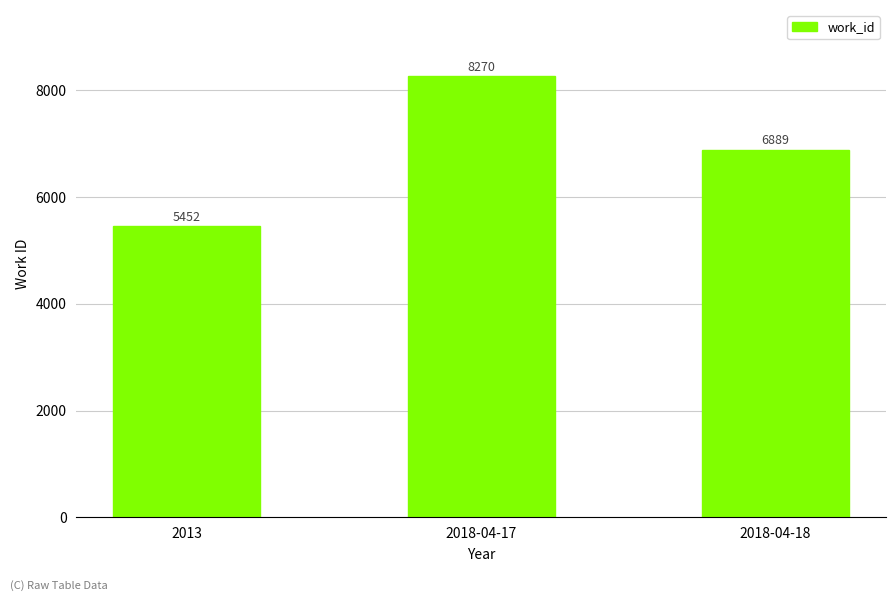

What is the value of the 3rd bar from the left?

6889